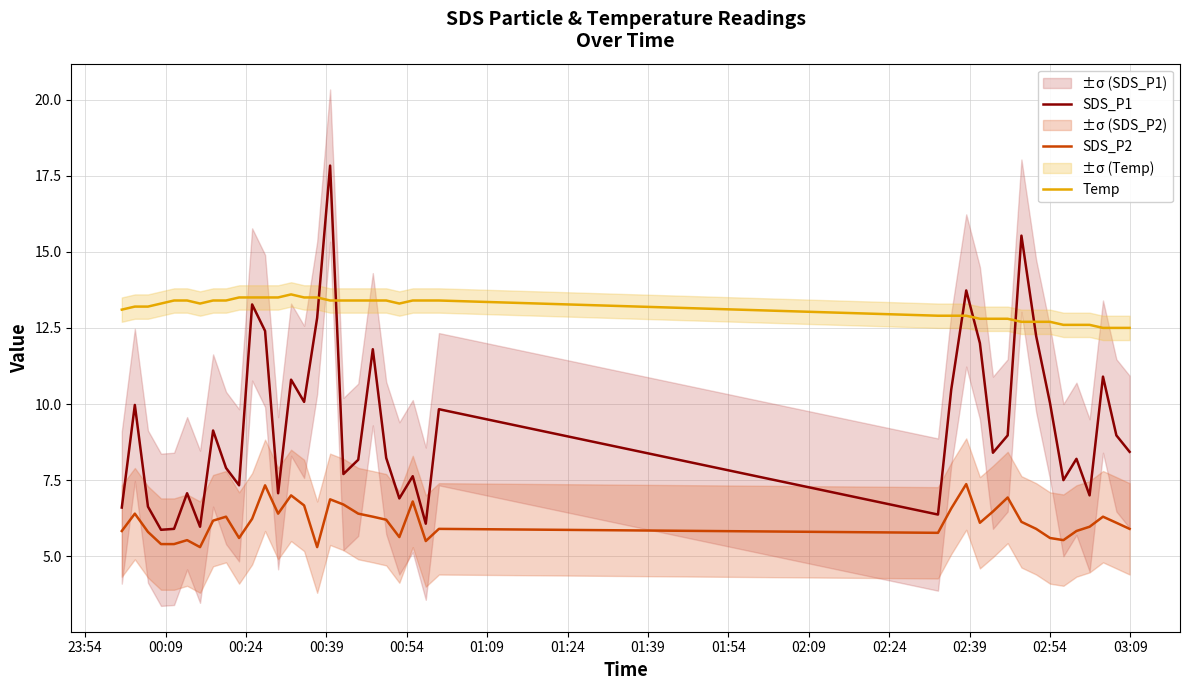

True or false: Temp and SDS_P2 cross at least once.

False